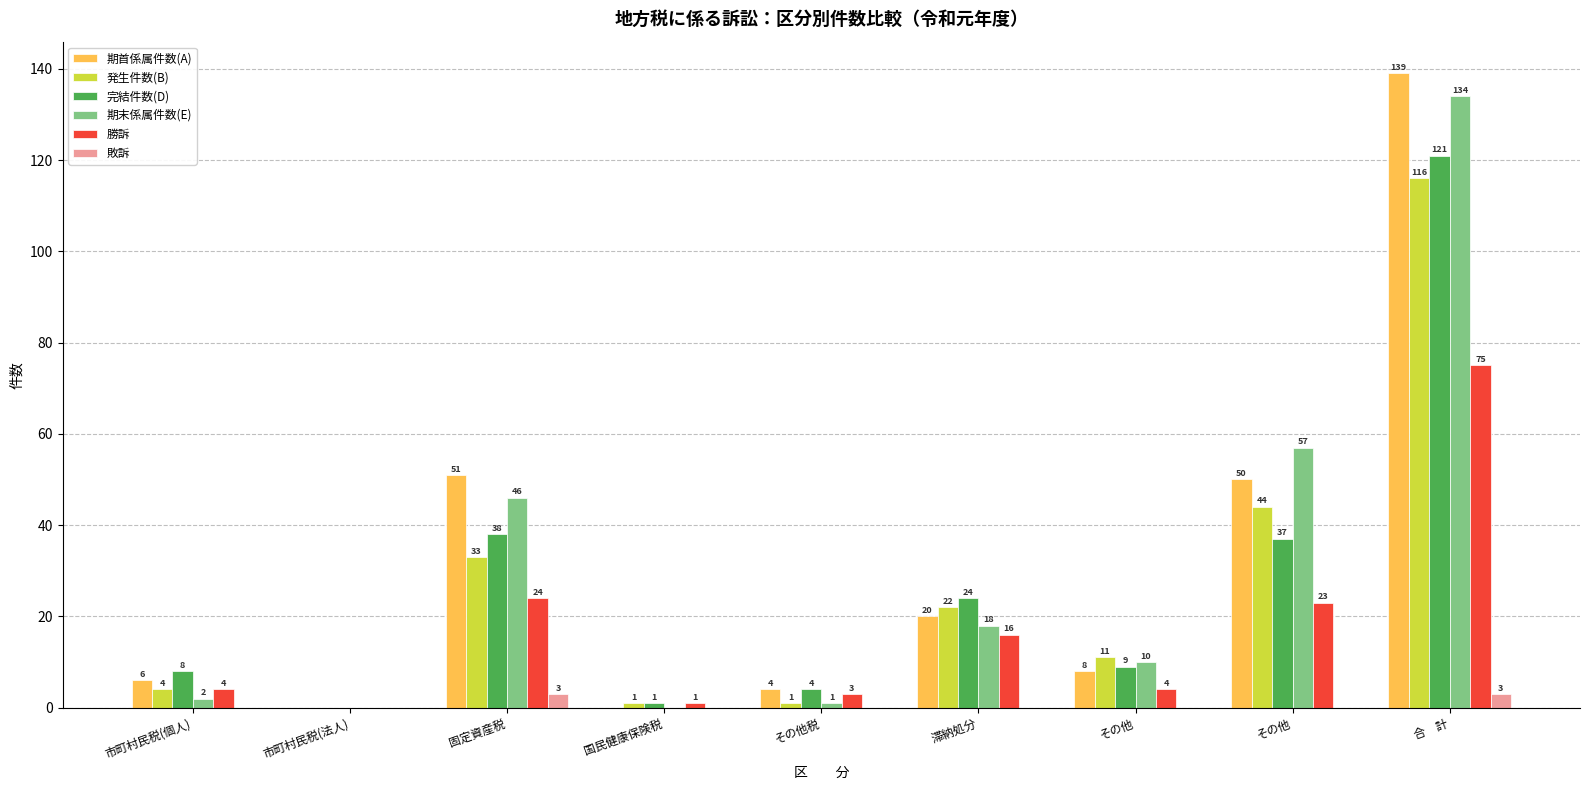

Rank the series at 市町村民税(法人) from highest to lowest value.

期首係属件数(A), 発生件数(B), 完結件数(D), 期末係属件数(E), 勝訴, 敗訴